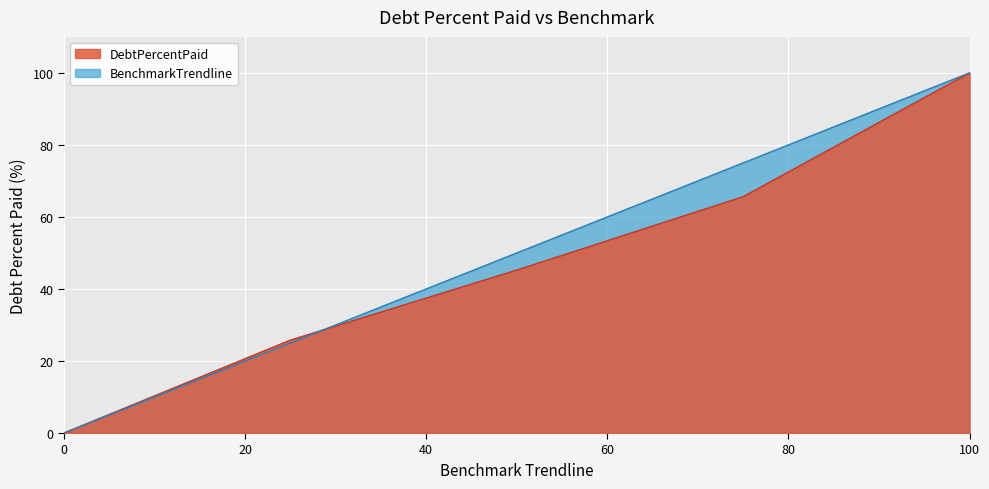

At which category is the sum across all series the highest?

100